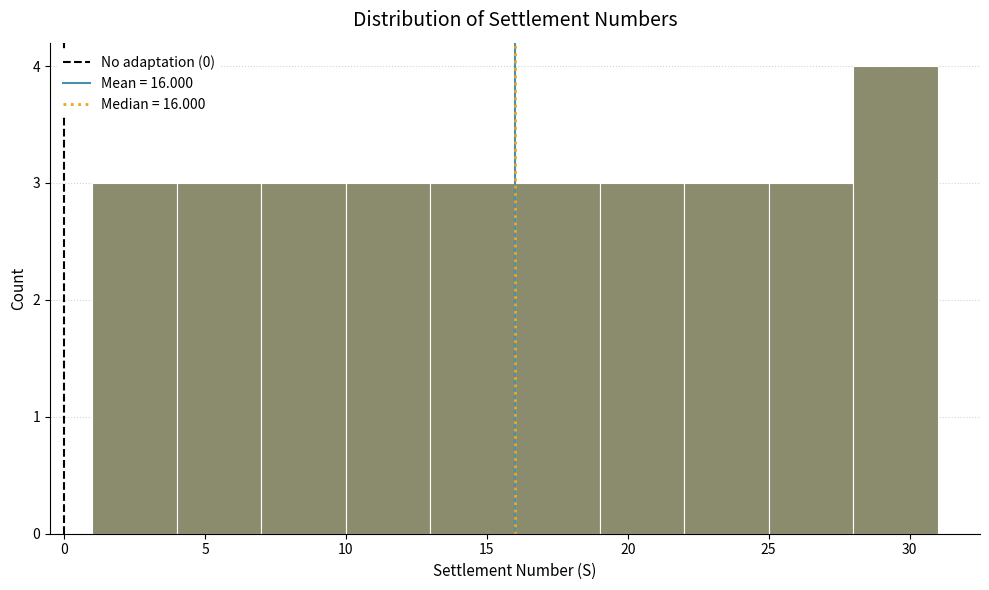

Over which range of the x-axis is the bar tallest?

28 to 31